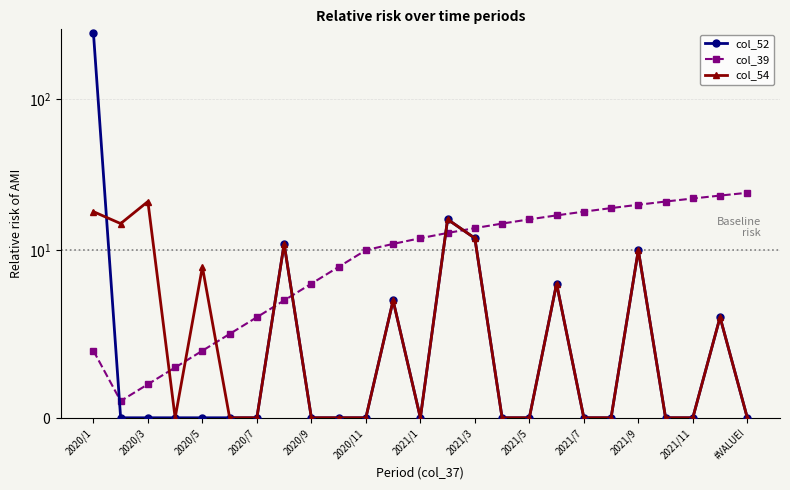

How many data points in col_39 are above 12?

12